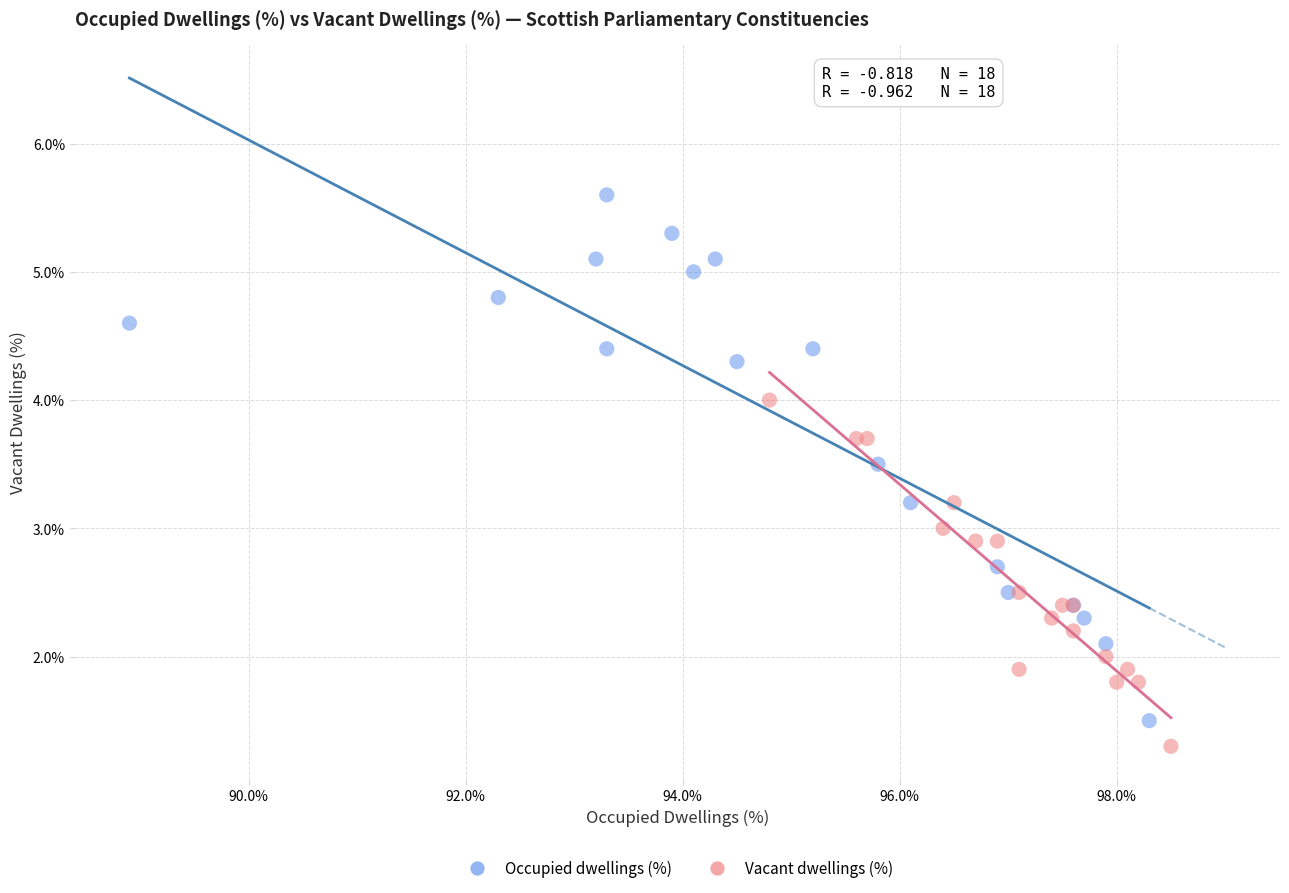

Which series has the largest Y range (max minus min)?

Occupied dwellings (%)